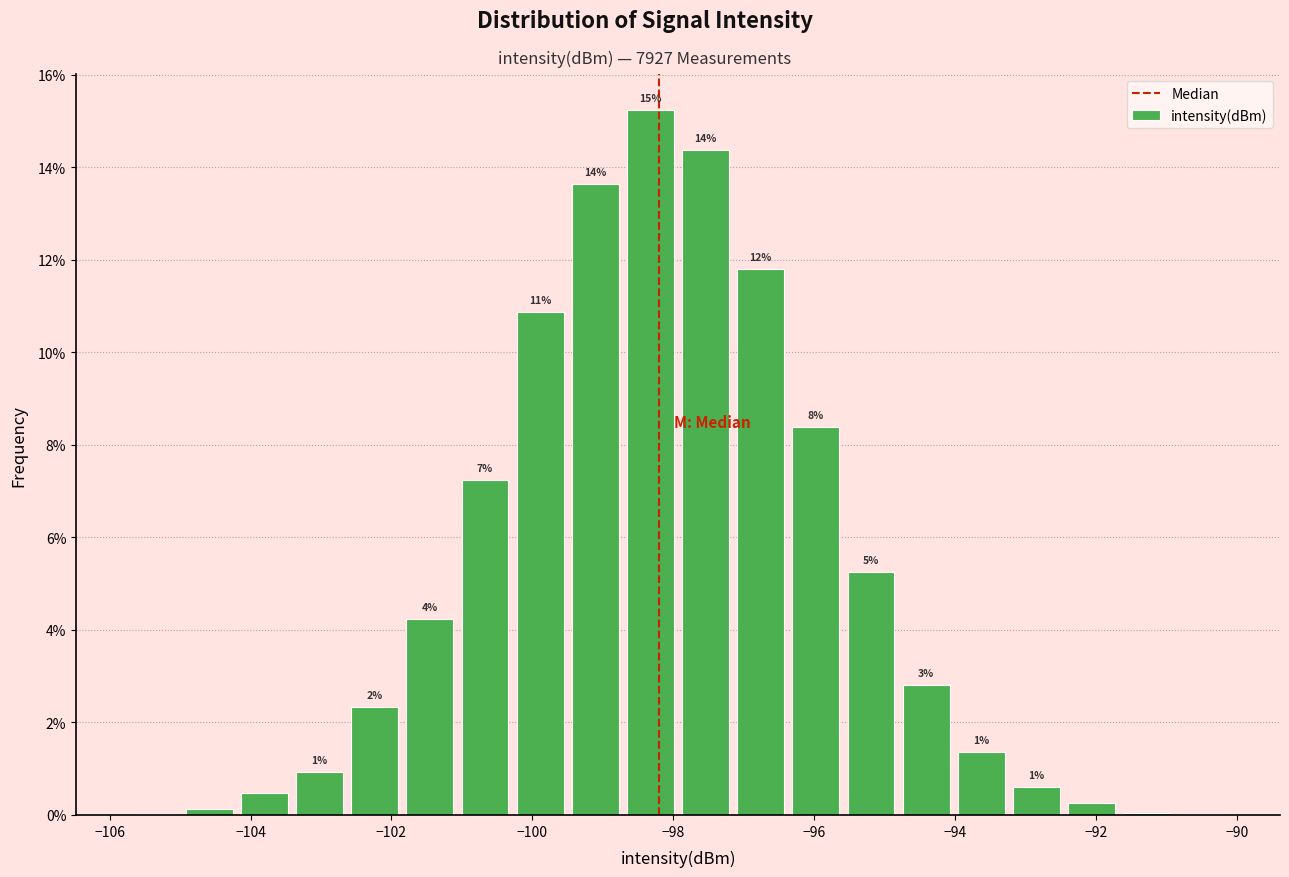

Around what value on the x-axis is the tallest bar? Give the approximate position of its centre, as read against the axis.

-98.4